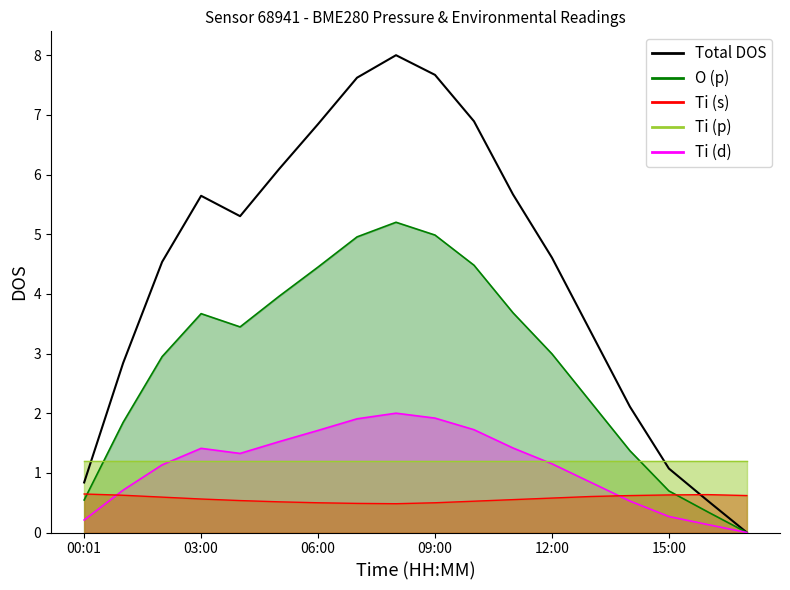

Between 15:00 and 16, which is larger?

15:00